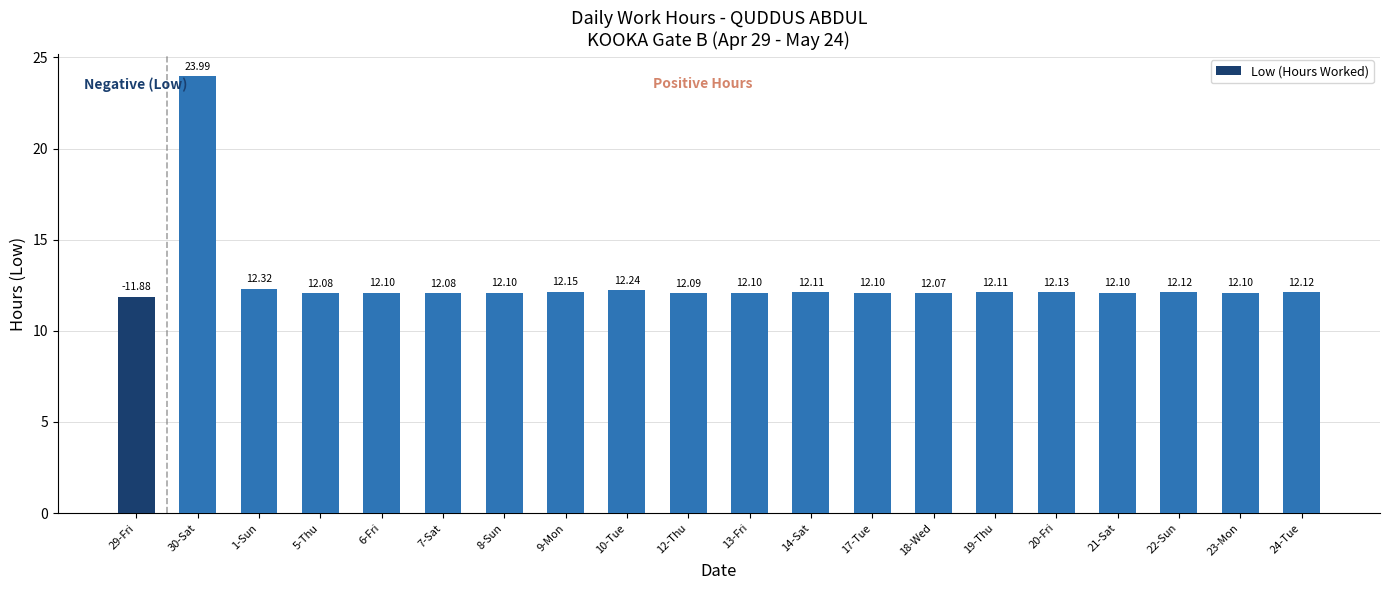

At which label is the value closest to 17?

1-Sun